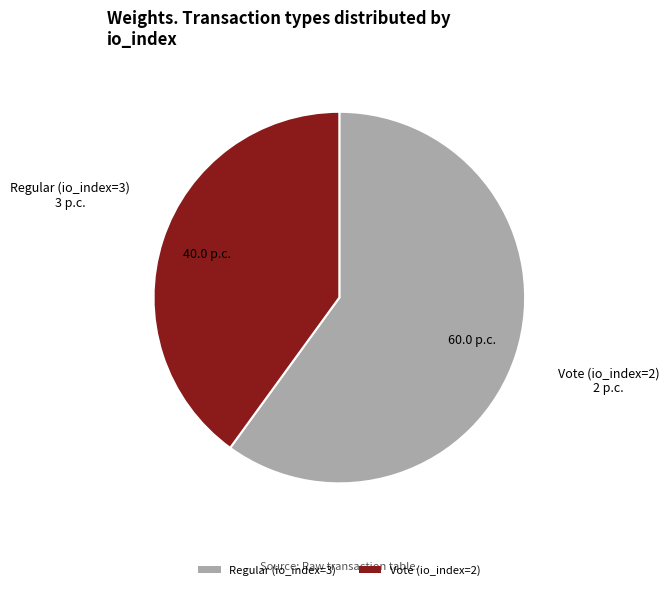

Rank the categories by value from lowest to highest.

Vote (io_index=2), Regular (io_index=3)